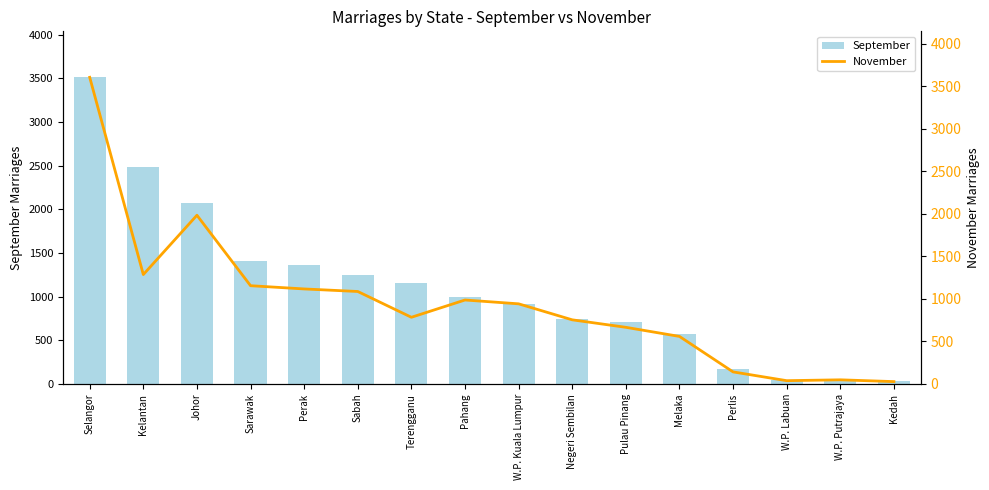

Is it true that September equals 707 at Pulau Pinang?

True